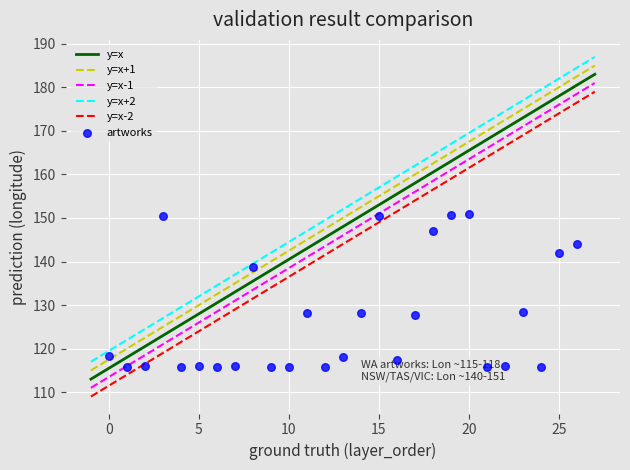

What is the range of Y values (max minus min)?

35.1